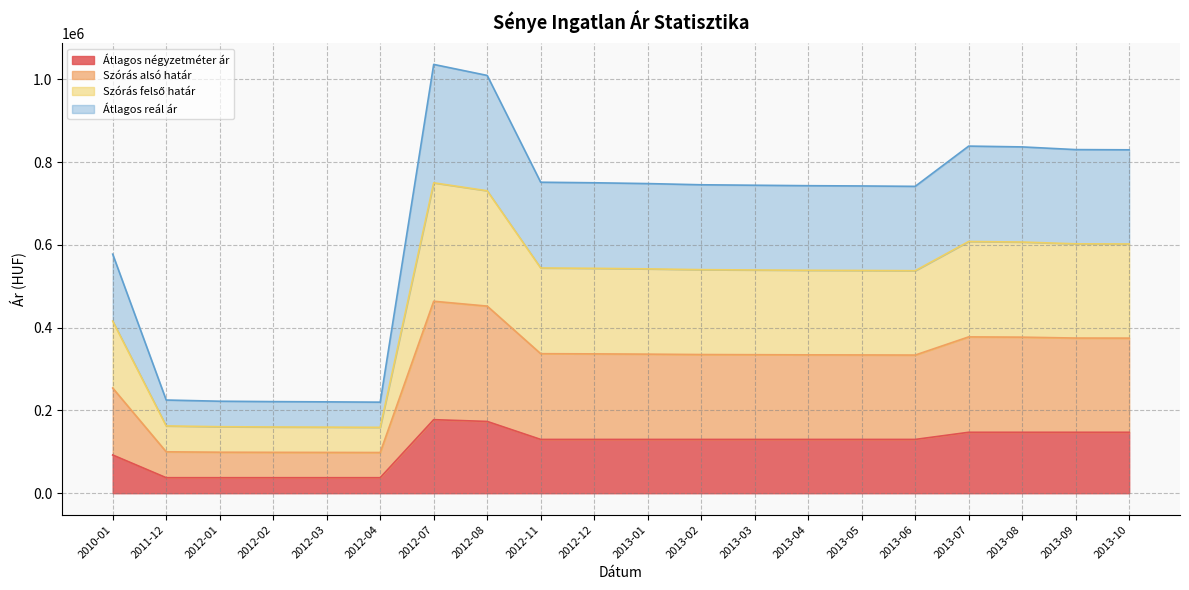

Does the chart have visible grid lines?

Yes